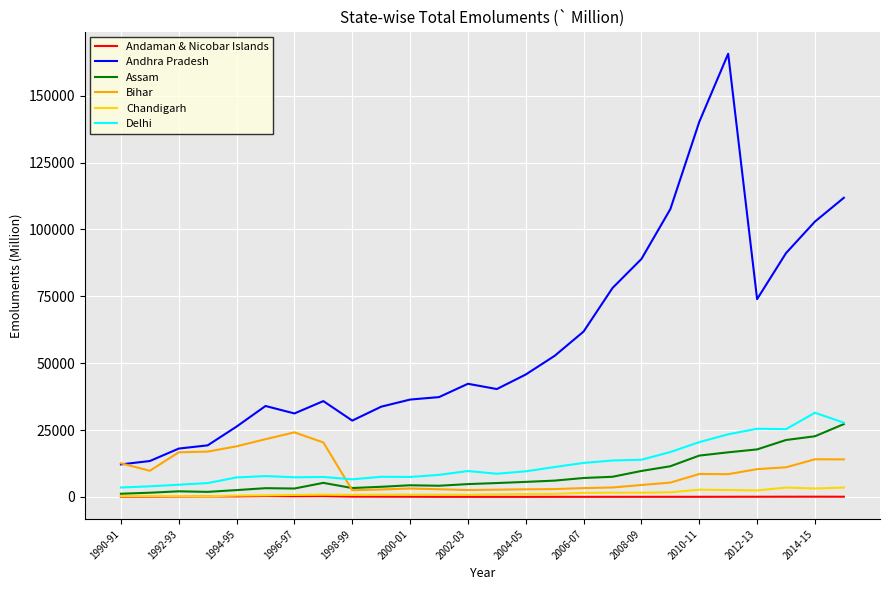

True or false: Andaman & Nicobar Islands and Andhra Pradesh intersect in this chart.

False